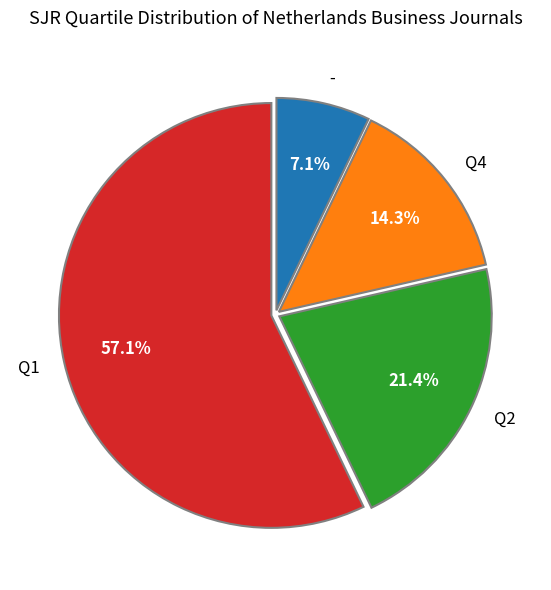

Combined, do Q2 and Q4 account for over 50%?

No